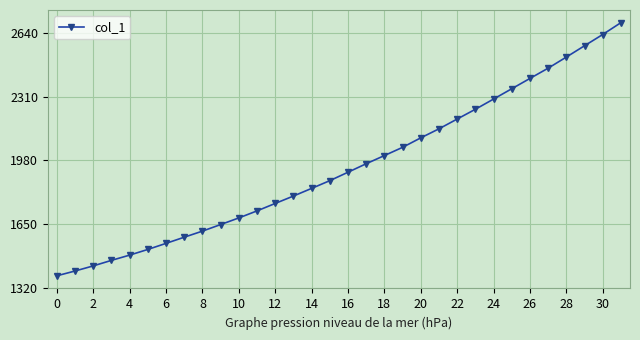

What is the value of the 7th point from the left?

1549.6